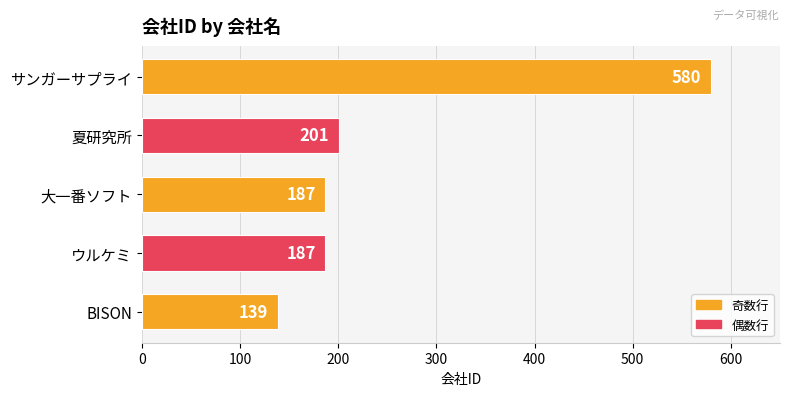

What is the smallest value displayed?

139